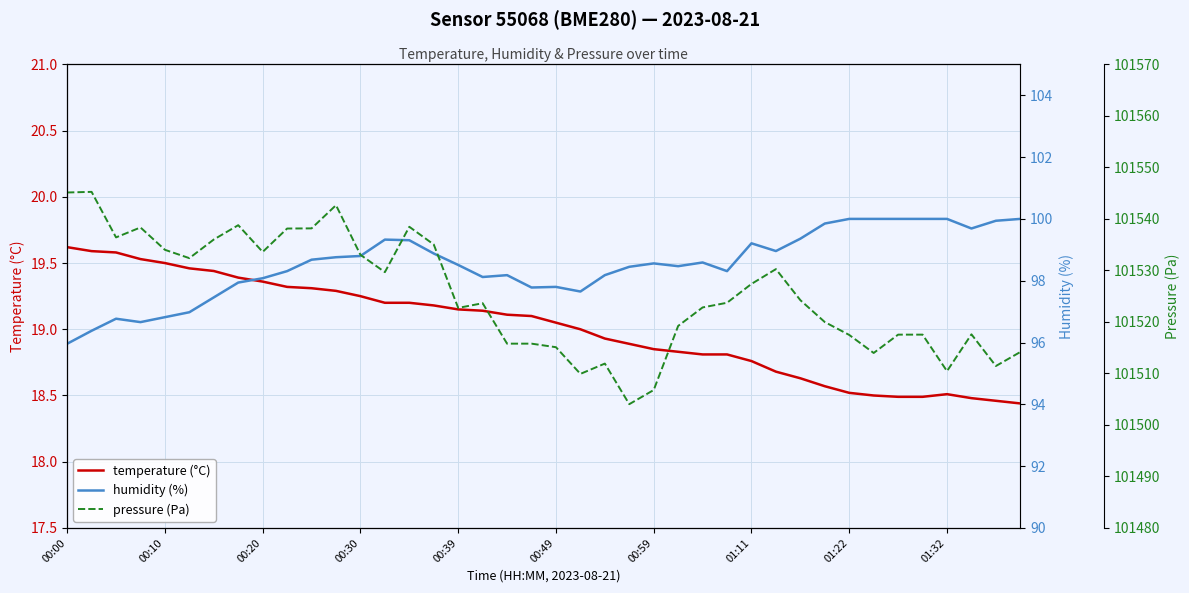

True or false: humidity (%) and temperature (°C) cross at least once.

False